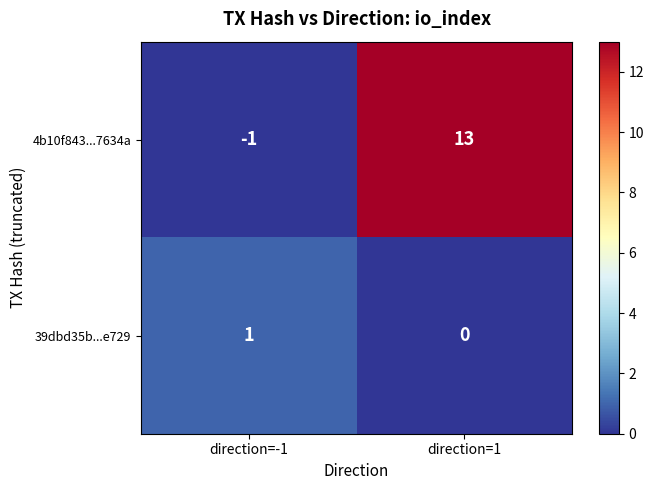

Rank the series by their maximum value, from lowest to highest.

39dbd35b...e729, 4b10f843...7634a